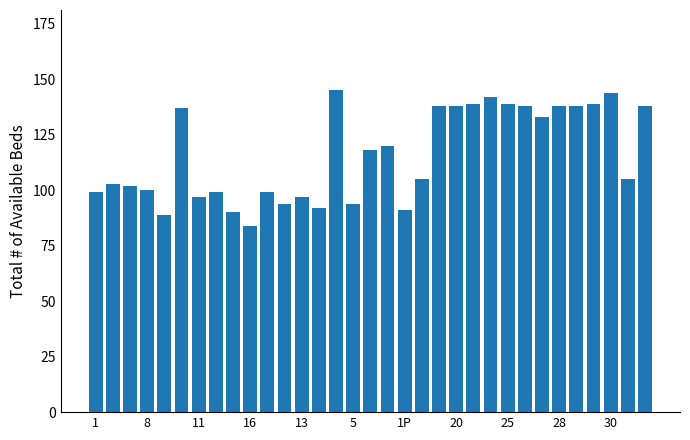

How many distinct data groups are displayed?

1